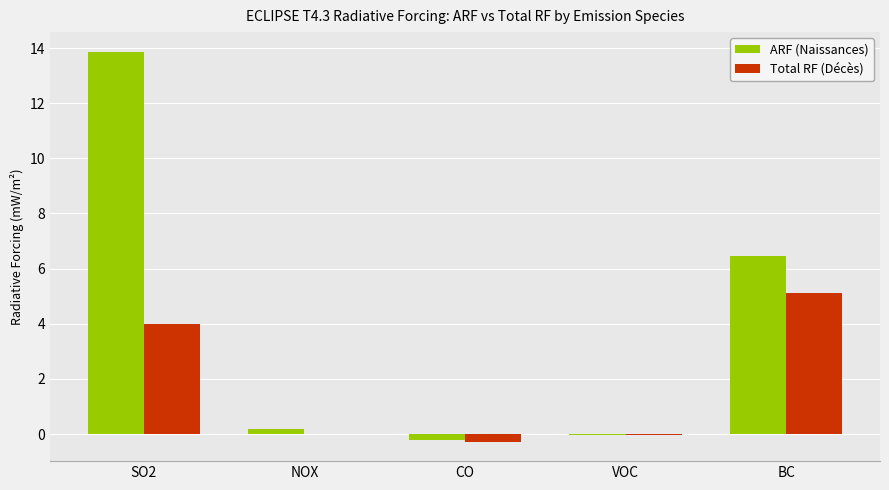

Which series changed the most between SO2 and VOC?

ARF (Naissances)